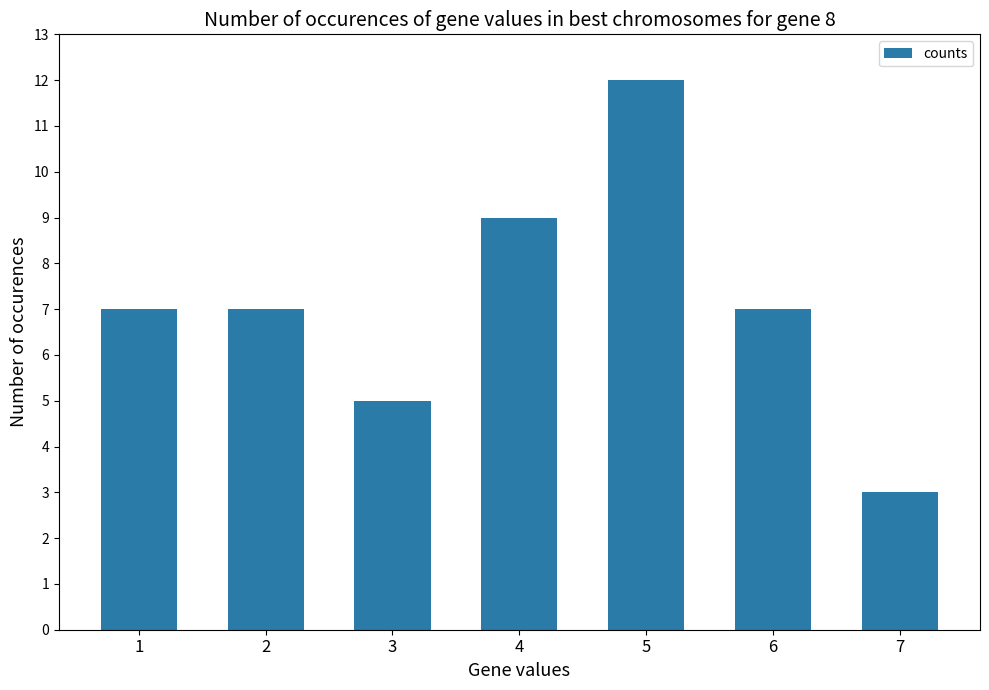

What value does the data have at 6?

7